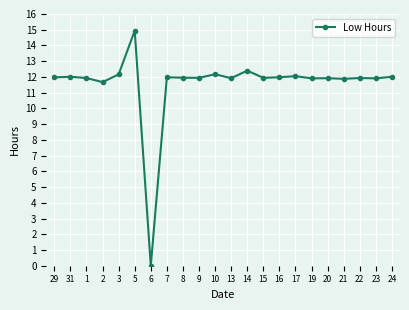

At which label does the data first exceed 11?

29